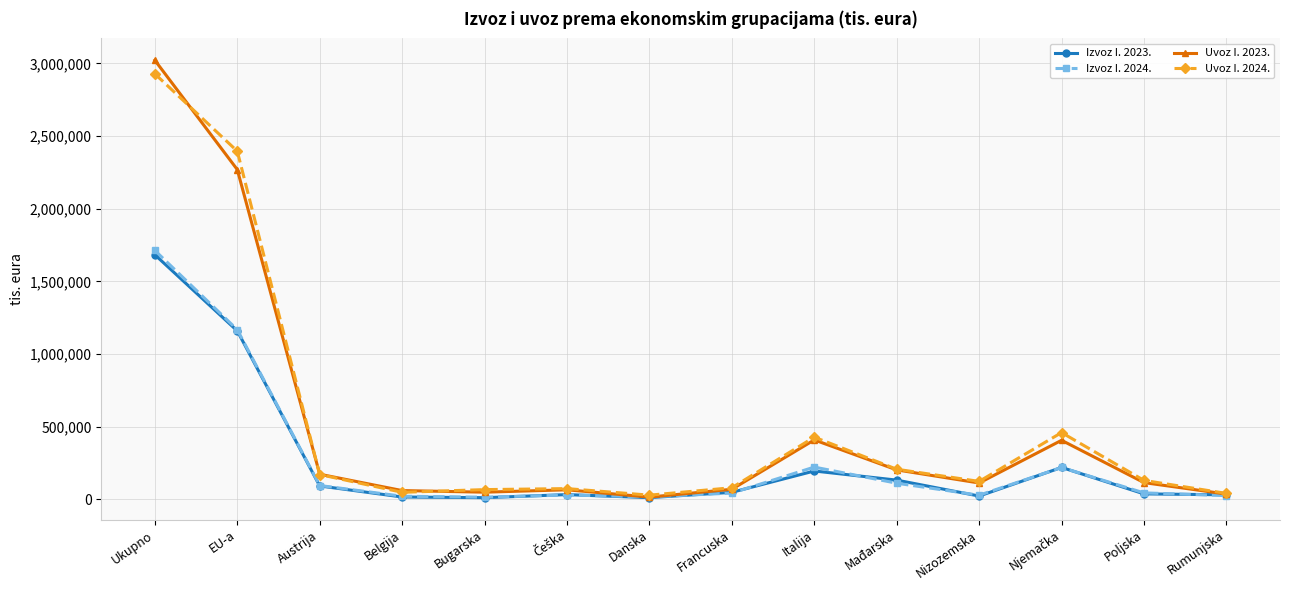

What is the label of the 3rd point from the left?

Austrija